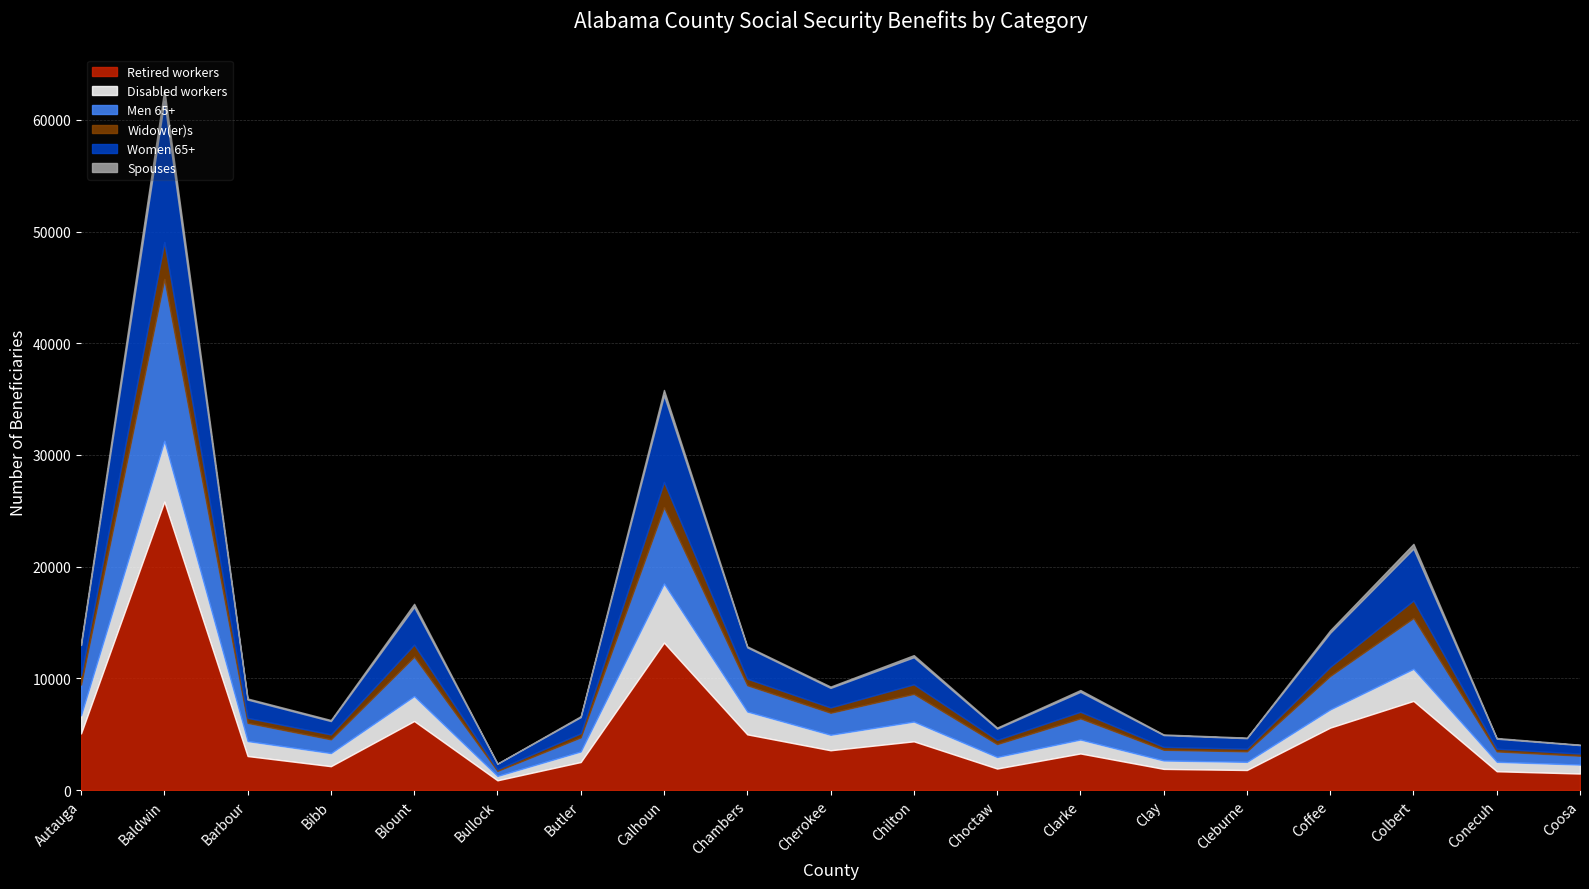

At which category does Widow(er)s reach its first local peak?

Baldwin